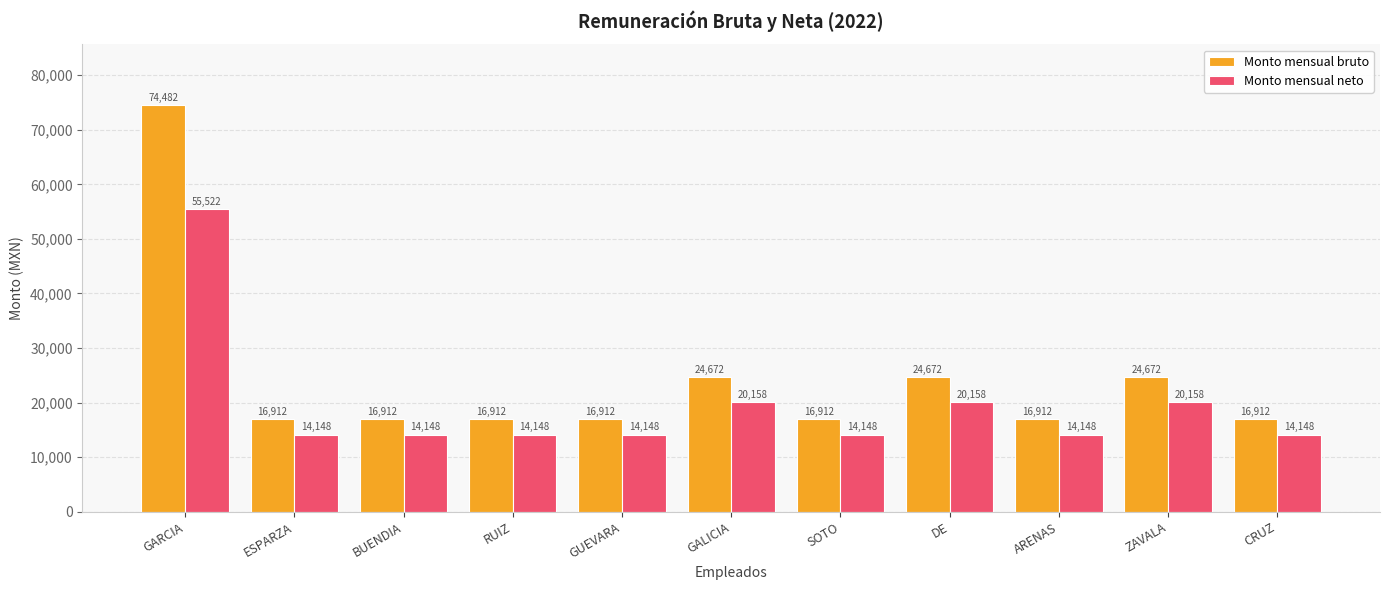

What are all the series names shown in the legend?

Monto mensual bruto, Monto mensual neto